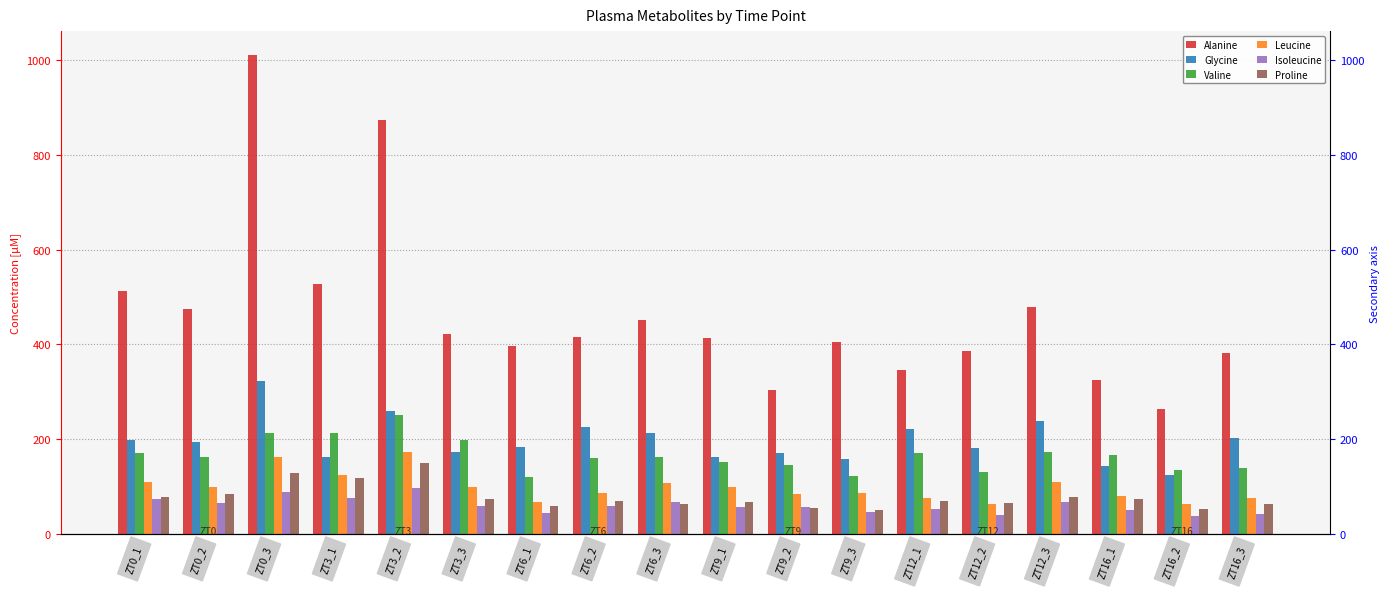

The value of Valine at ZT16_3 is 59.5. True or false?

False